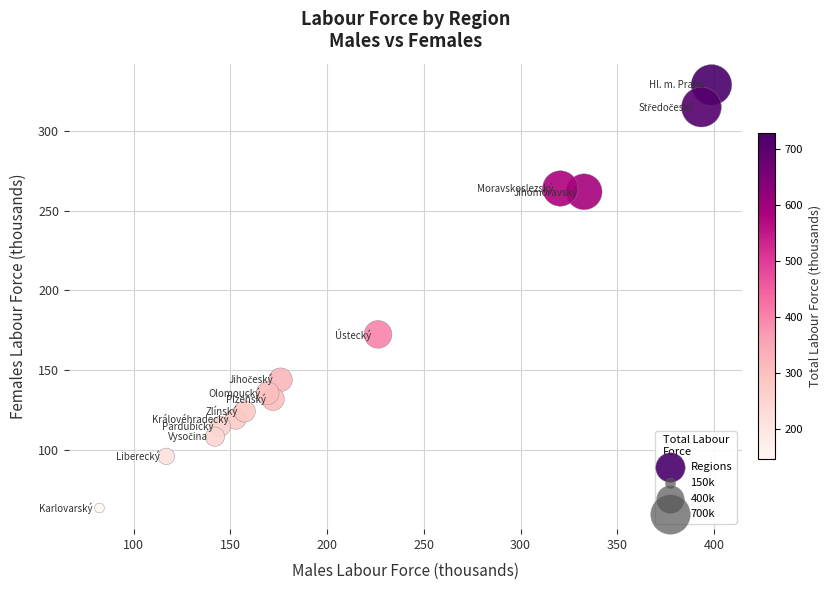

What is the range of Y values (max minus min)?

265.5